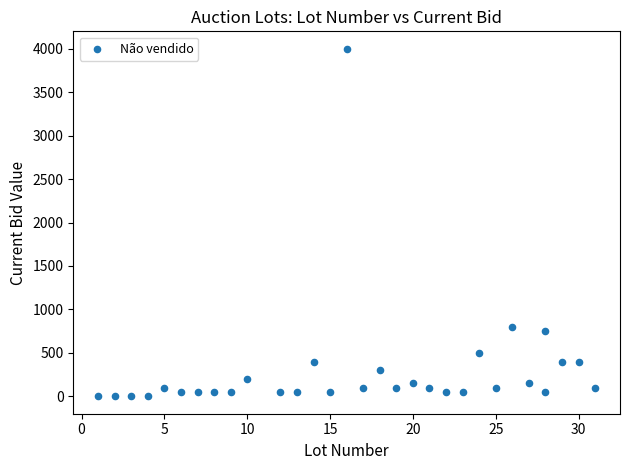

What Y value in the scatter plot is closest to 2000?

800